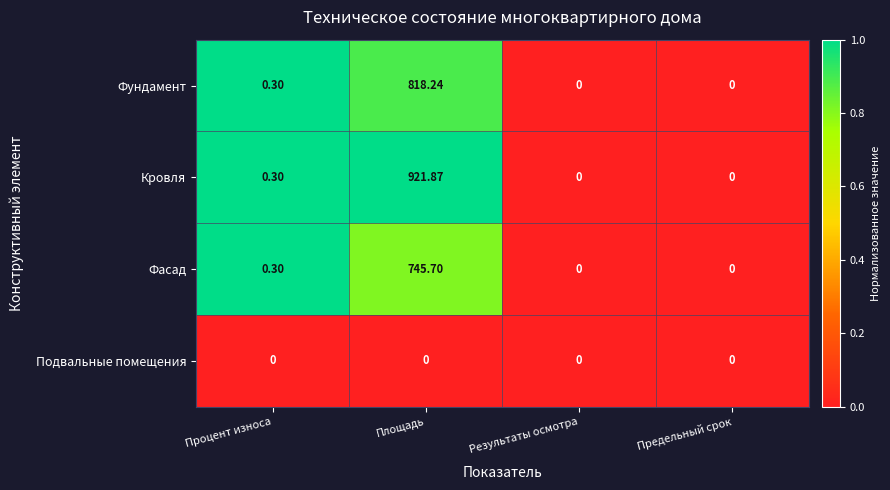

Rank the series by their maximum value, from highest to lowest.

Кровля, Фундамент, Фасад, Подвальные помещения